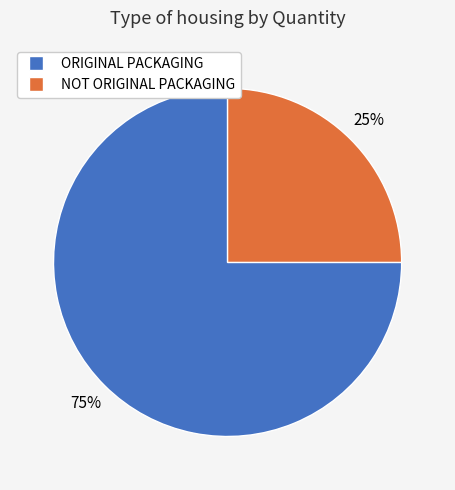

To the nearest percent, what is the difference between the ORIGINAL PACKAGING and NOT ORIGINAL PACKAGING slice percentages?

50%